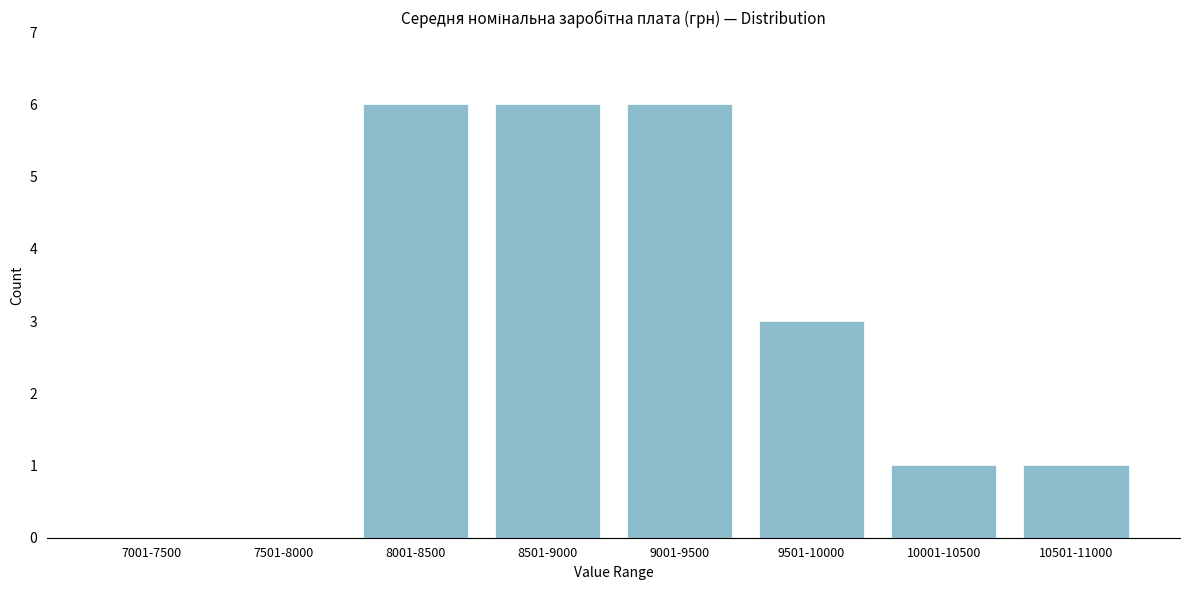

Reading right to left, extract all data points from this chart.

10501-11000=1	10001-10500=1	9501-10000=3	9001-9500=6	8501-9000=6	8001-8500=6	7501-8000=0	7001-7500=0